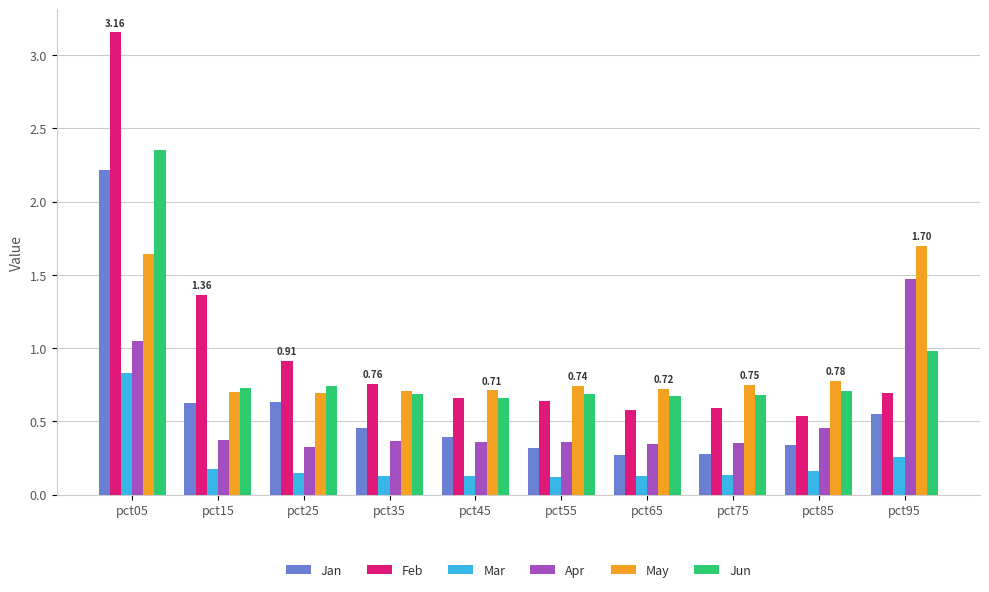

What is the sum of all Feb values?

9.9